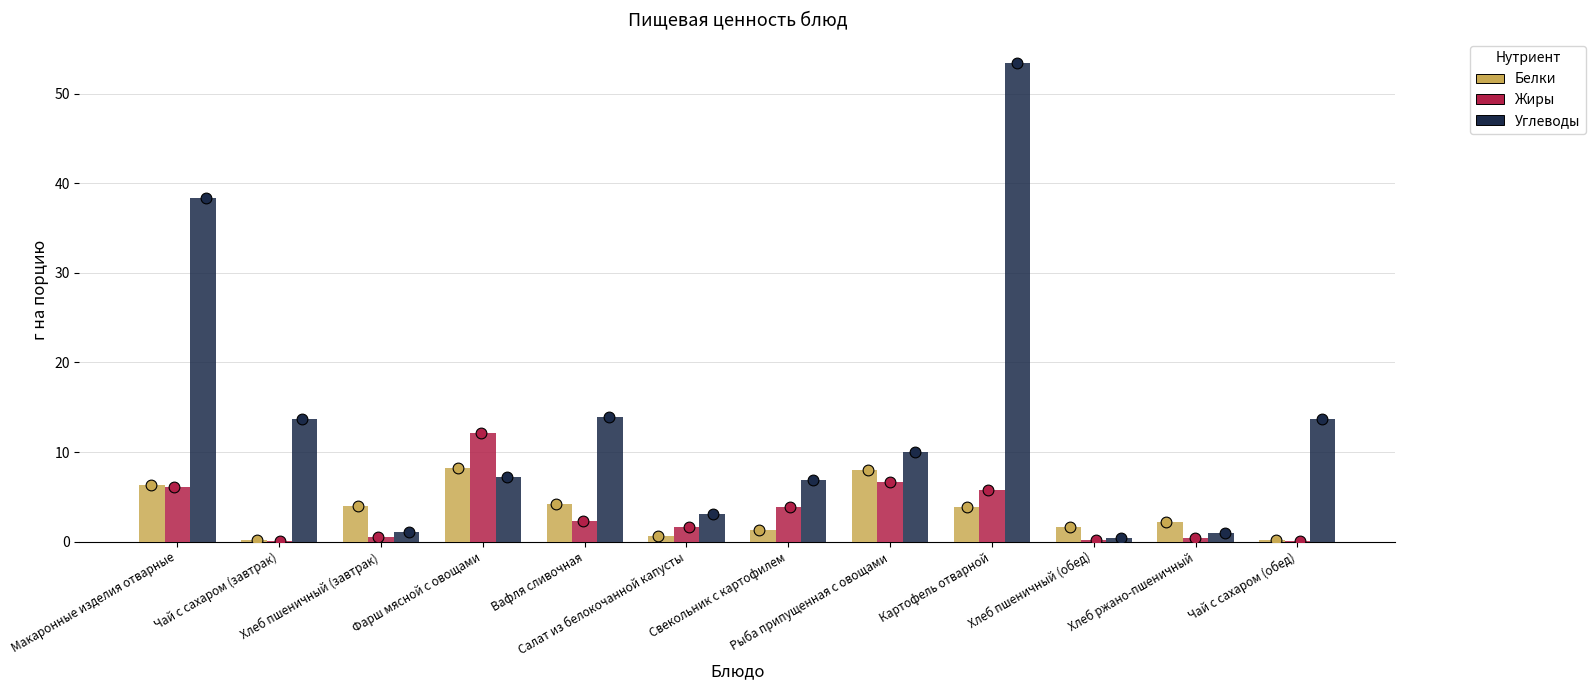

Which series has the largest total across all categories?

Углеводы